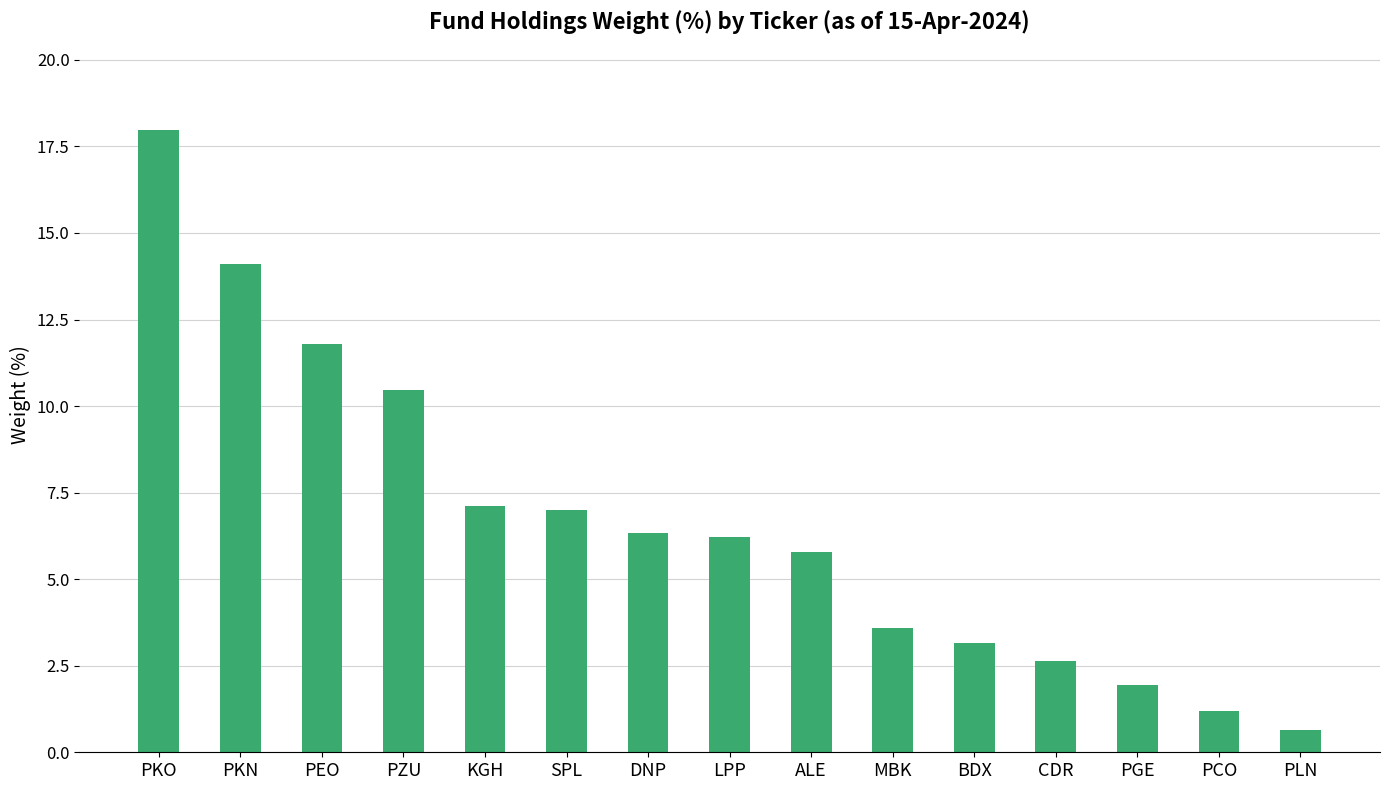

What position from the left is PGE?

13